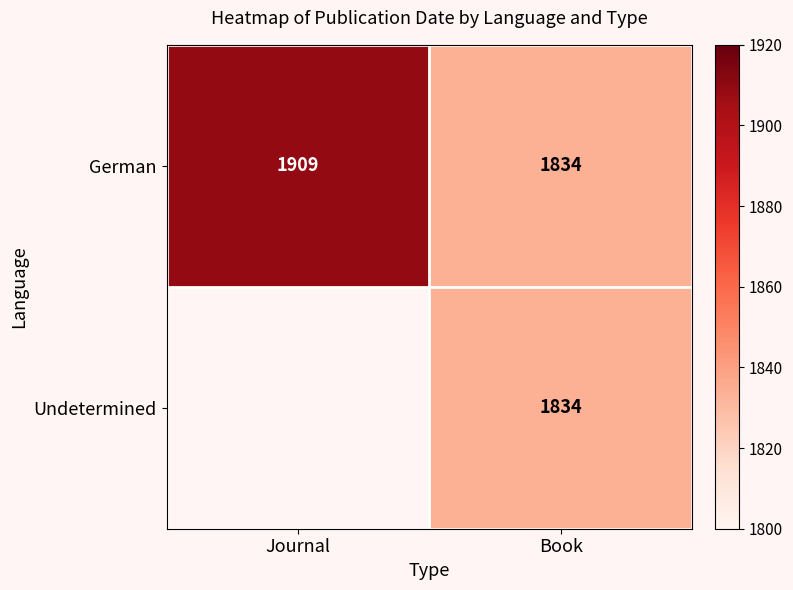

How many categories are shown in the chart?

2